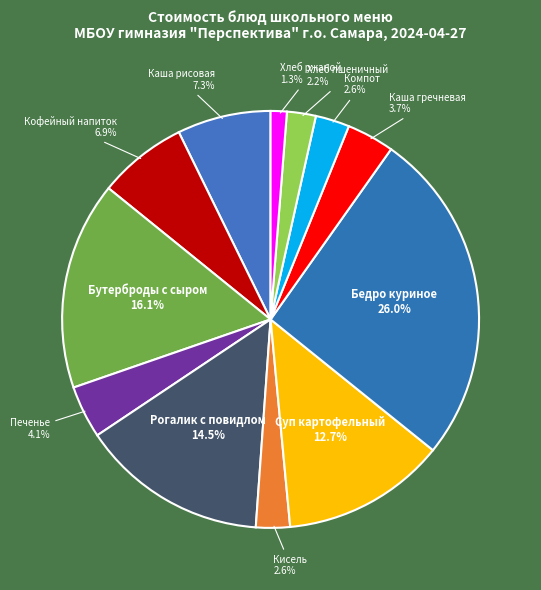

What percentage is NOT represented by Суп картофельный?

87.3%